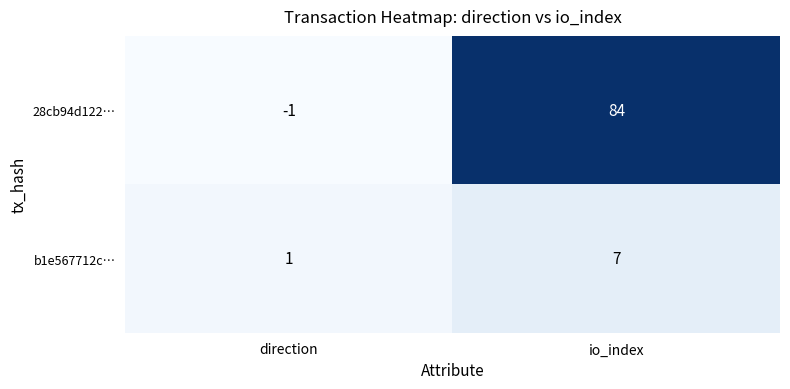

At which category is the sum across all series the highest?

io_index